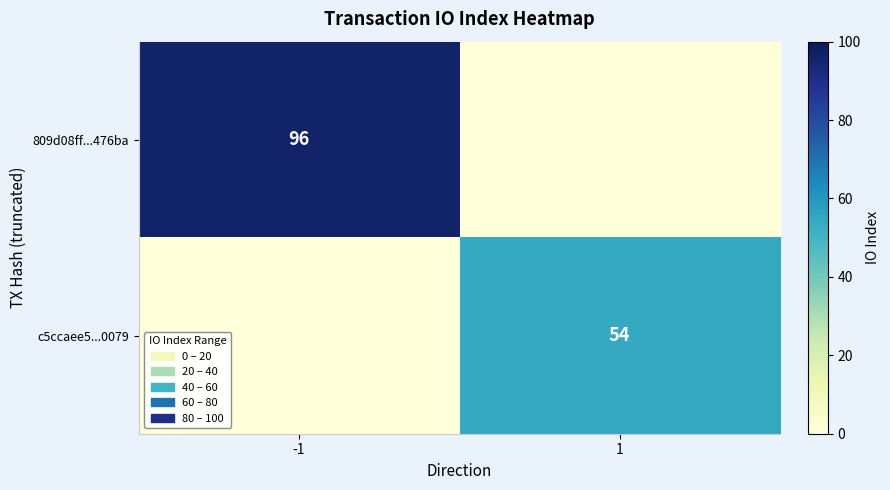

The c5ccaee5...0079 series shows 54 at 1. True or false?

True